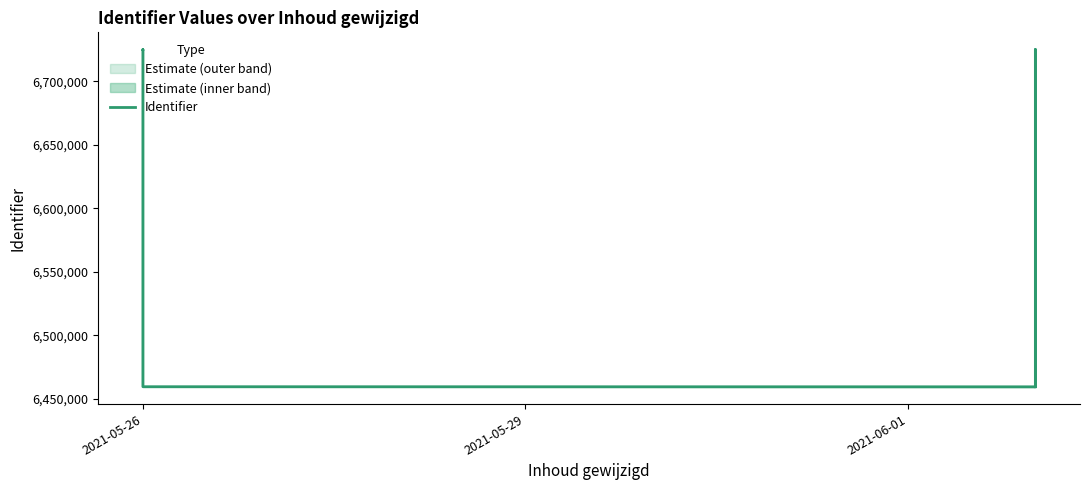

What is the average value?

6628494